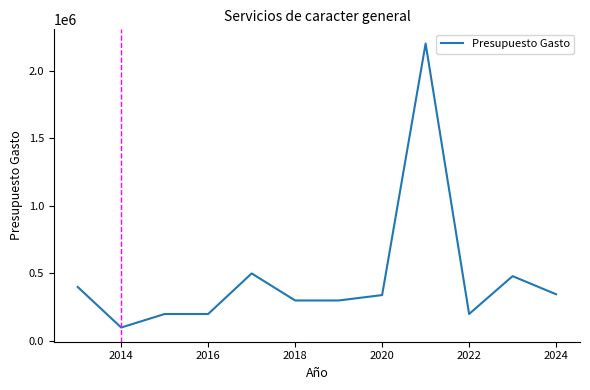

What is the greatest value displayed?

2200000